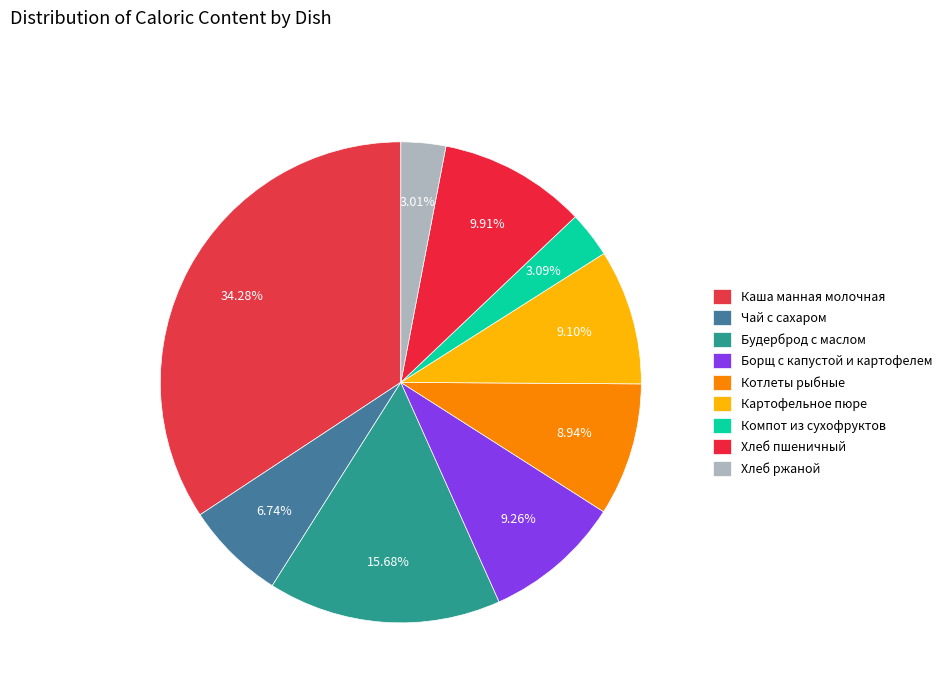

Is the sum of Котлеты рыбные and Хлеб ржаной greater than half?

No